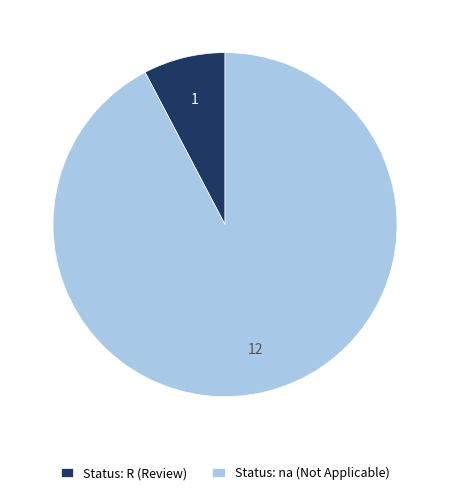

Is there any slice that represents more than half of the pie?

Yes